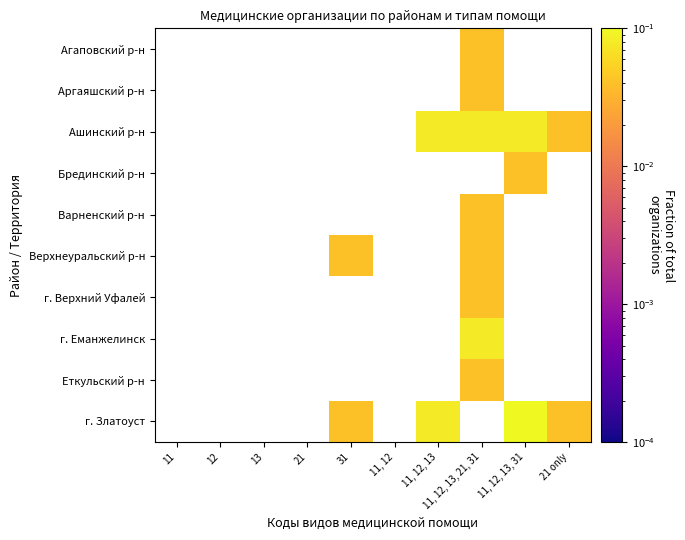

Rank the categories by Аргаяшский р-н value from lowest to highest.

11, 12, 13, 21, 31, 11, 12, 11, 12, 13, 11, 12, 13, 21, 31, 11, 12, 13, 31, 21 only